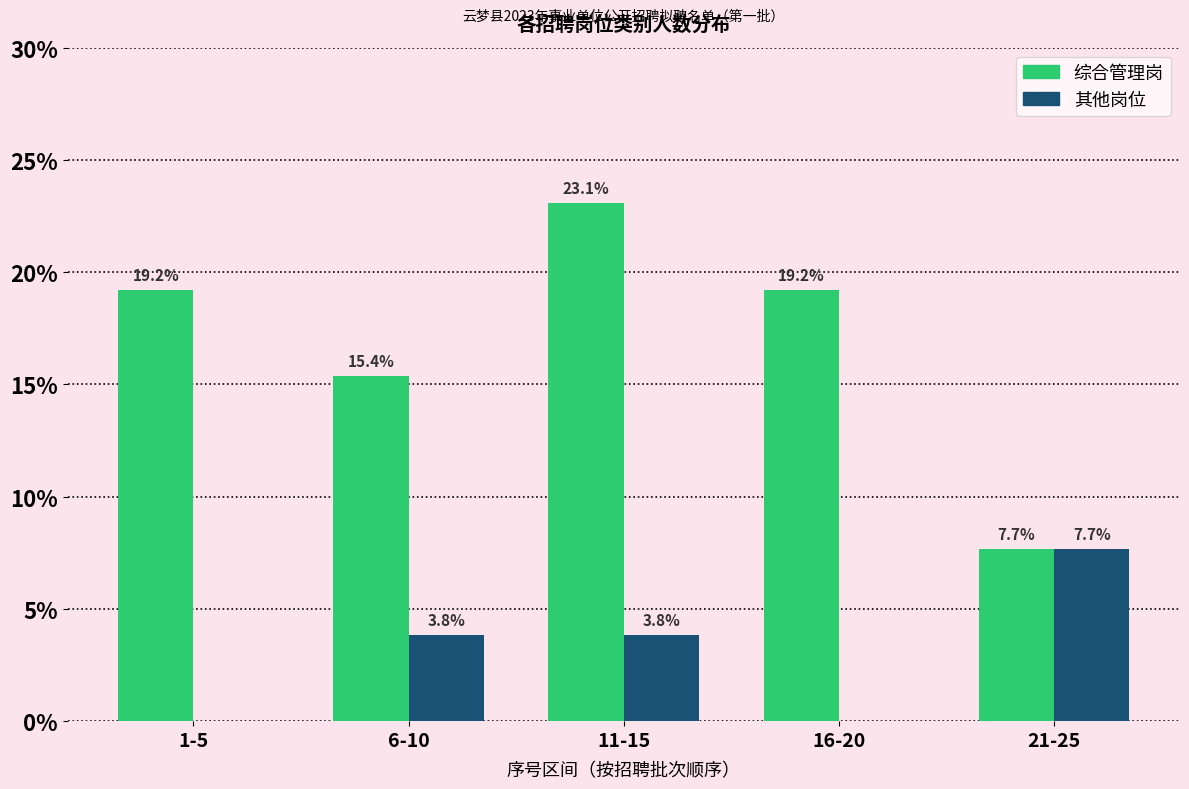

Reading left to right, what are all the values shown in this chart?

综合管理岗: 1-5=19.2	6-10=15.4	11-15=23.1	16-20=19.2	21-25=7.7
其他岗位: 1-5=0.0	6-10=3.8	11-15=3.8	16-20=0.0	21-25=7.7